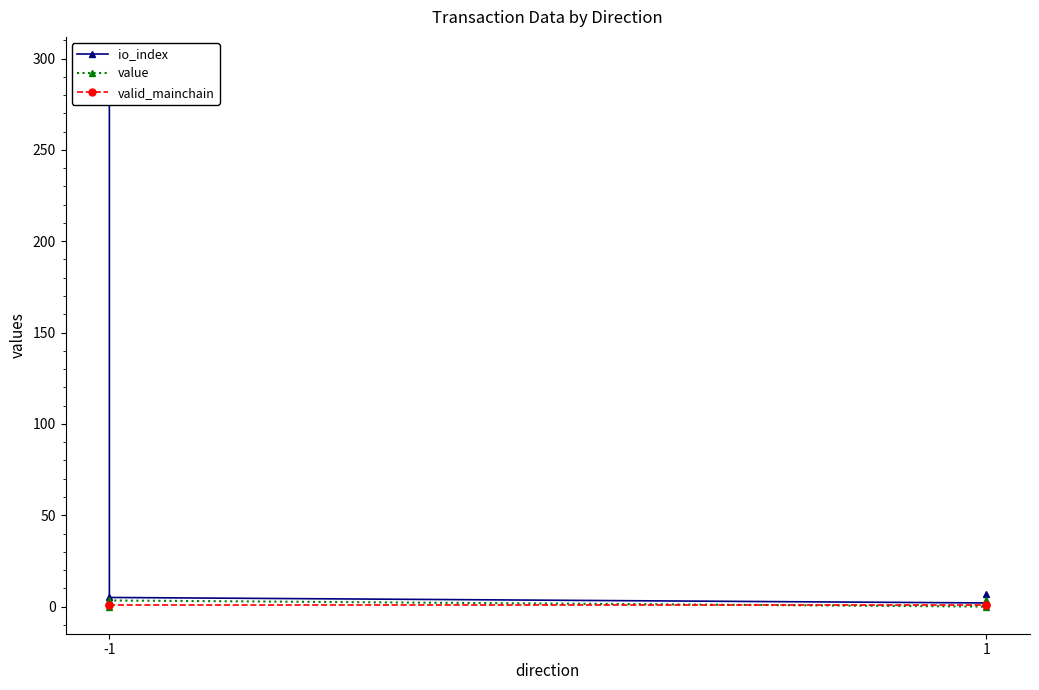

Which category has the highest value in the io_index series?

-1